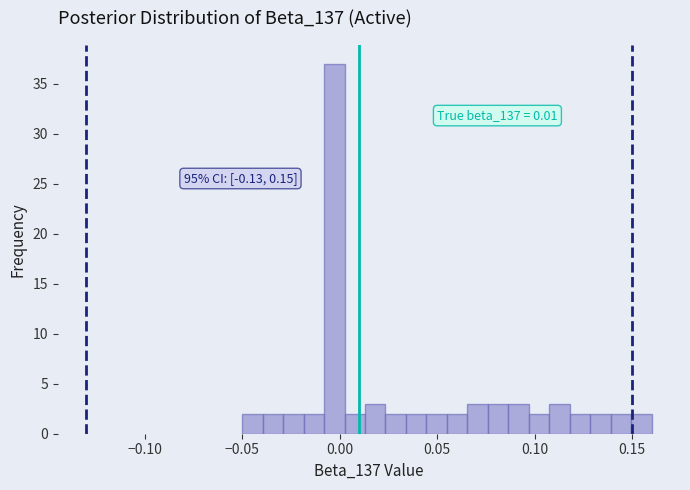

Read against the x-axis, roughly where is the centre of the tallest bar?

-0.005